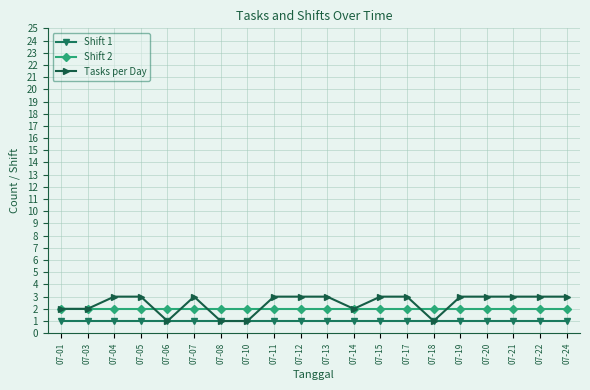

Which series has the widest spread of values?

Tasks per Day